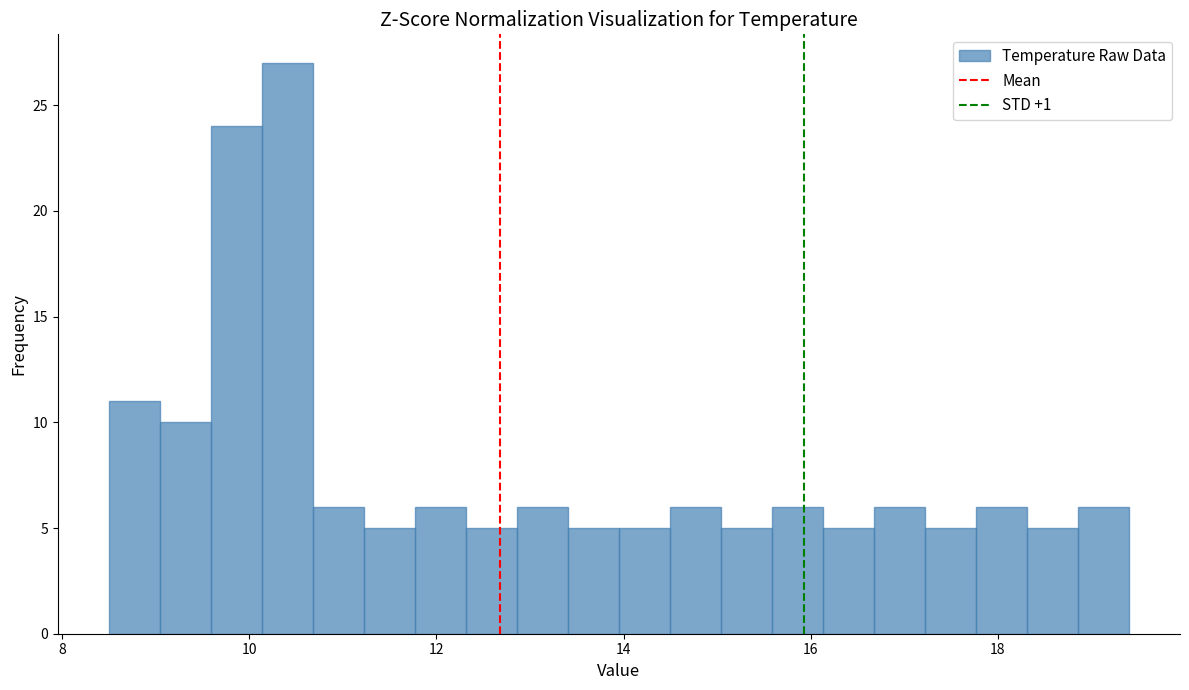

Read against the x-axis, roughly where is the centre of the tallest bar?

10.4